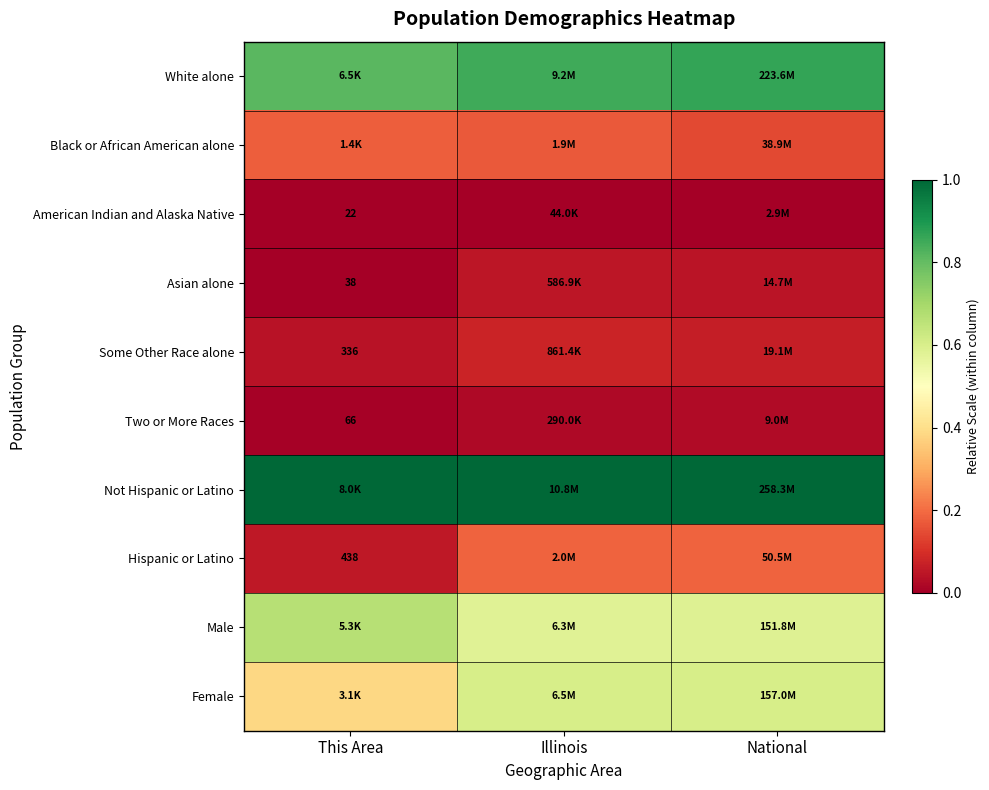

Which has a higher value, This Area or National?

National